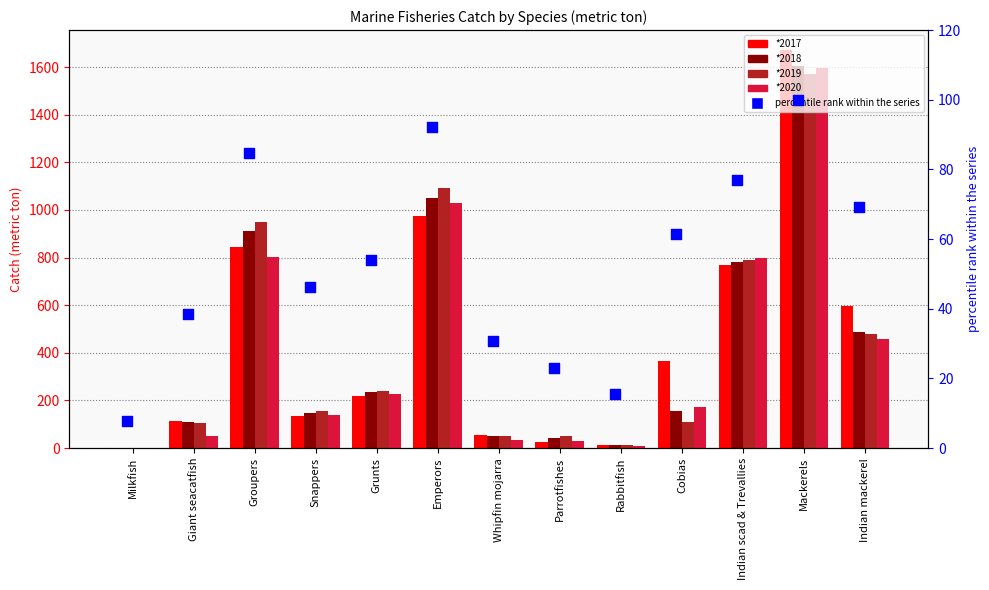

Is the value of *2018 at Rabbitfish greater than the value of *2017 at Parrotfishes?

No